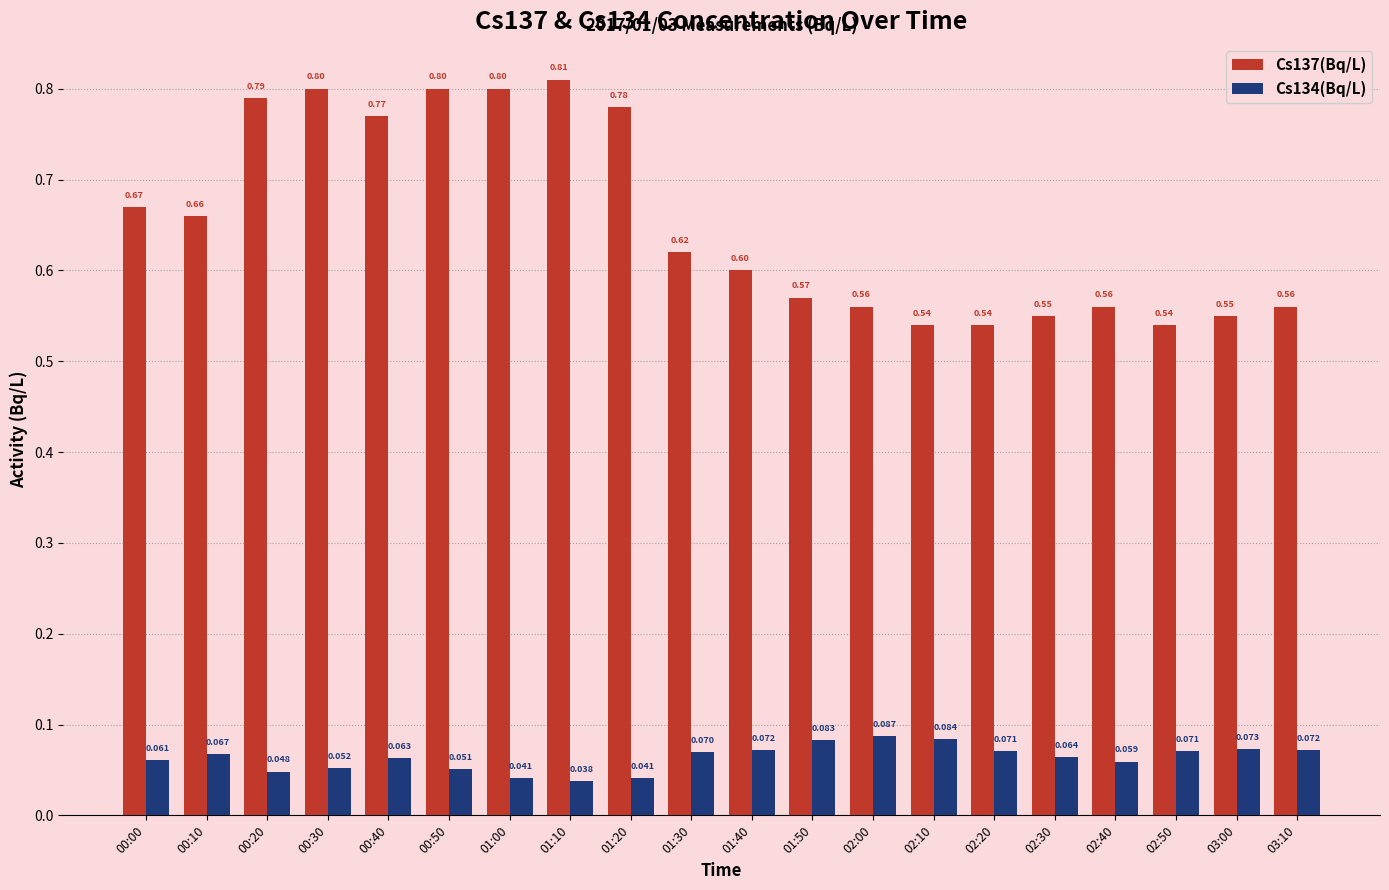

What are all the series names shown in the legend?

Cs137(Bq/L), Cs134(Bq/L)